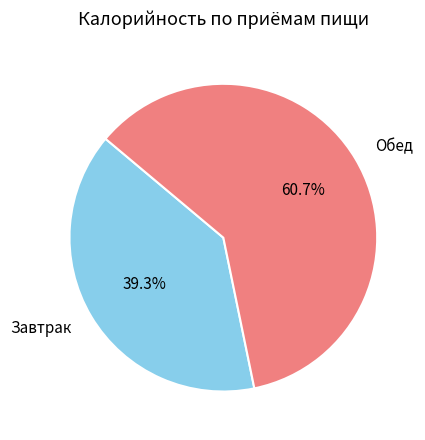

Between Завтрак and Обед, which is larger?

Обед